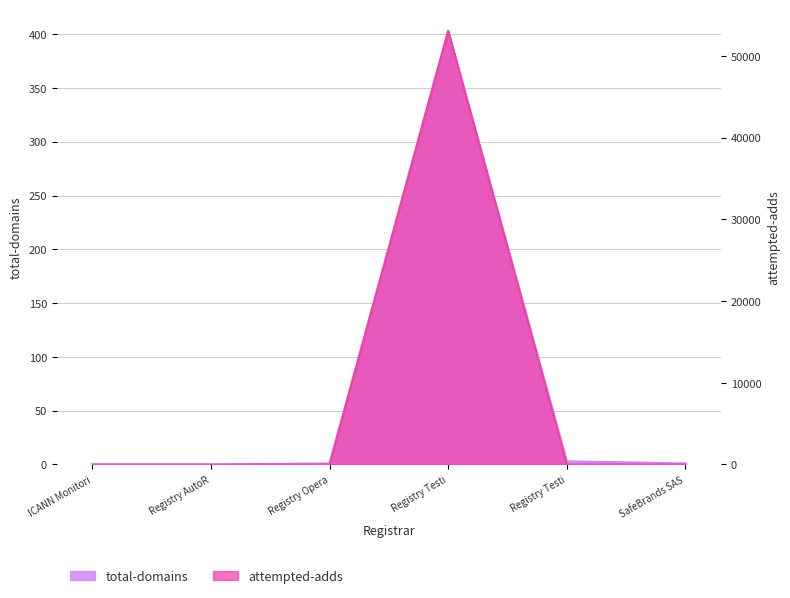

True or false: attempted-adds has more than 1 interior local peaks.

False